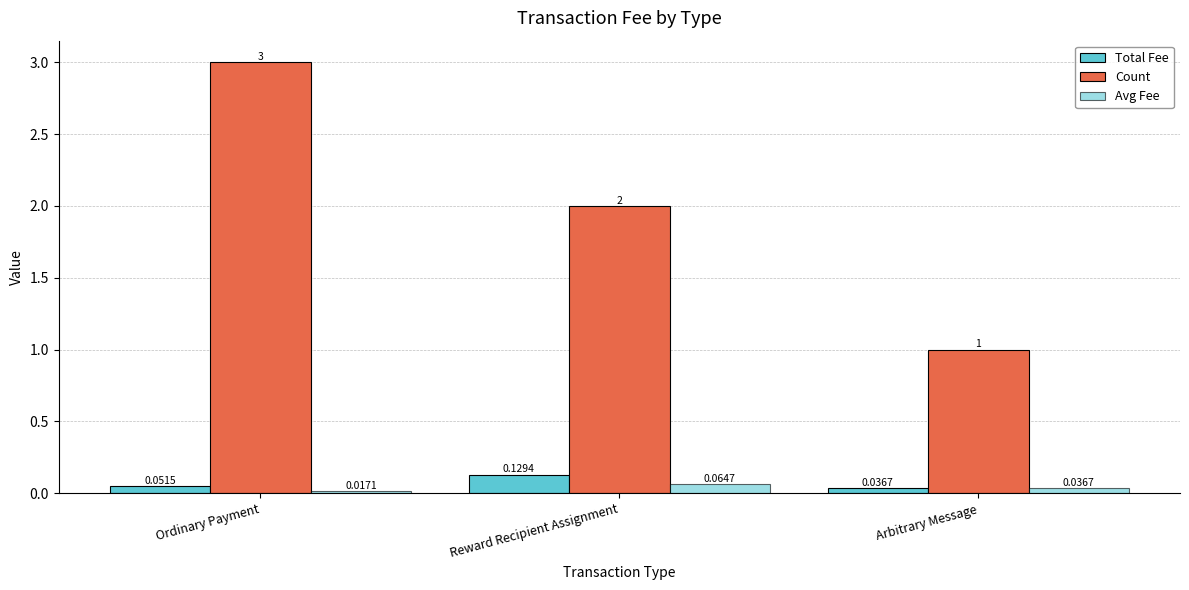

At which label does Avg Fee reach its peak?

Reward Recipient Assignment